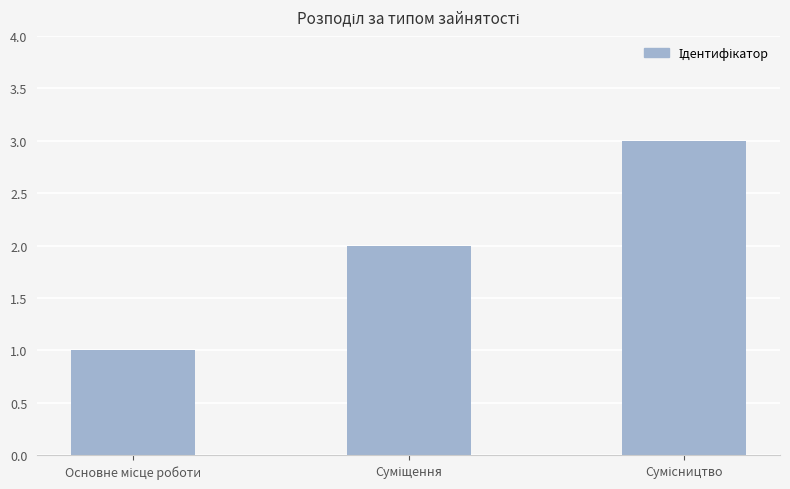

What is the maximum value shown in the chart?

3